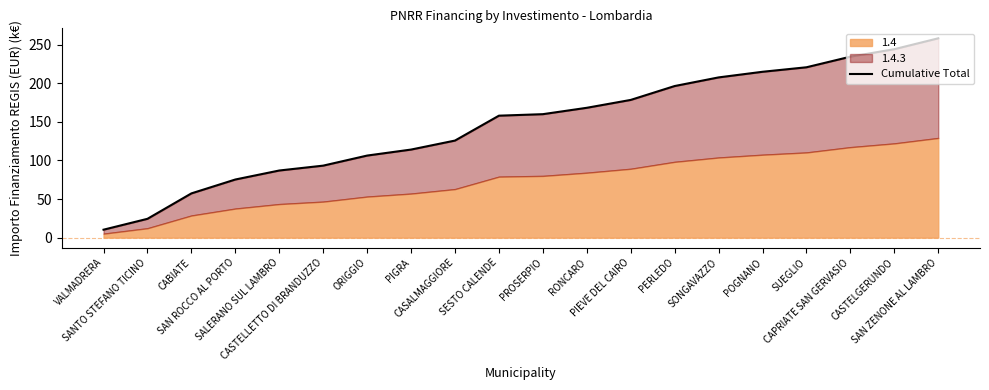

What position from the left is CASALMAGGIORE?

9